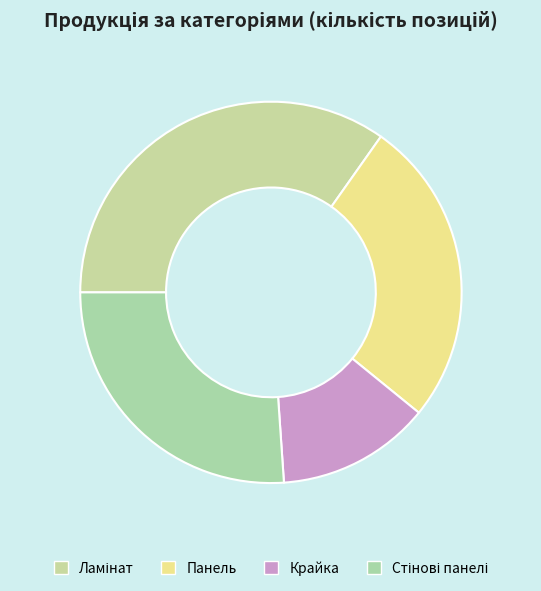

What is the ratio of the value at Ламінат to the value at Стінові панелі?

1.3